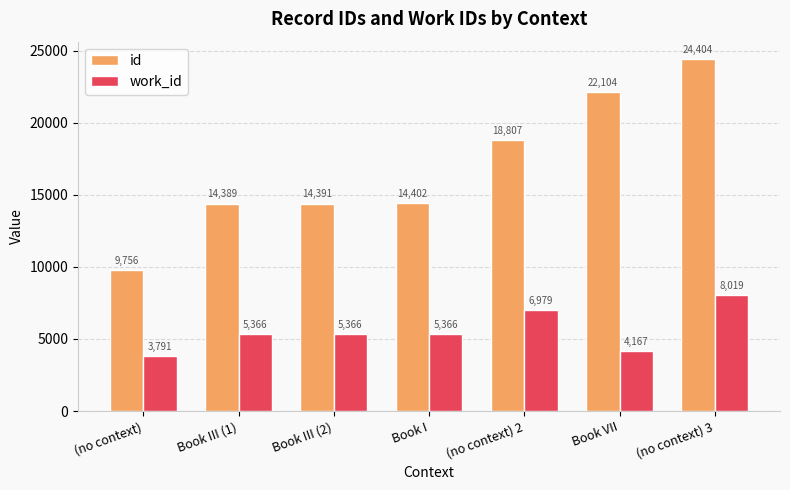

Which category has the highest value in the work_id series?

(no context) 3